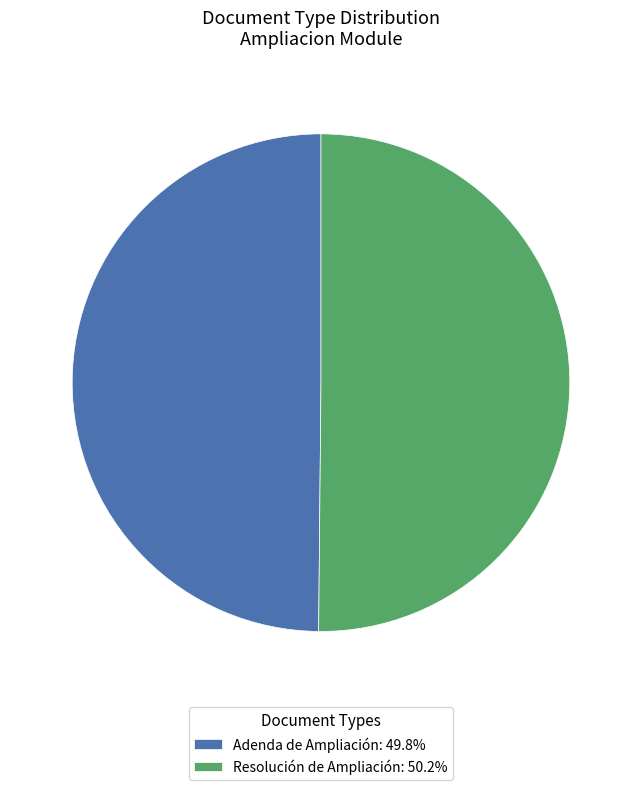

Combined, do Adenda de Ampliación: 49.8% and Resolución de Ampliación: 50.2% account for over 50%?

Yes